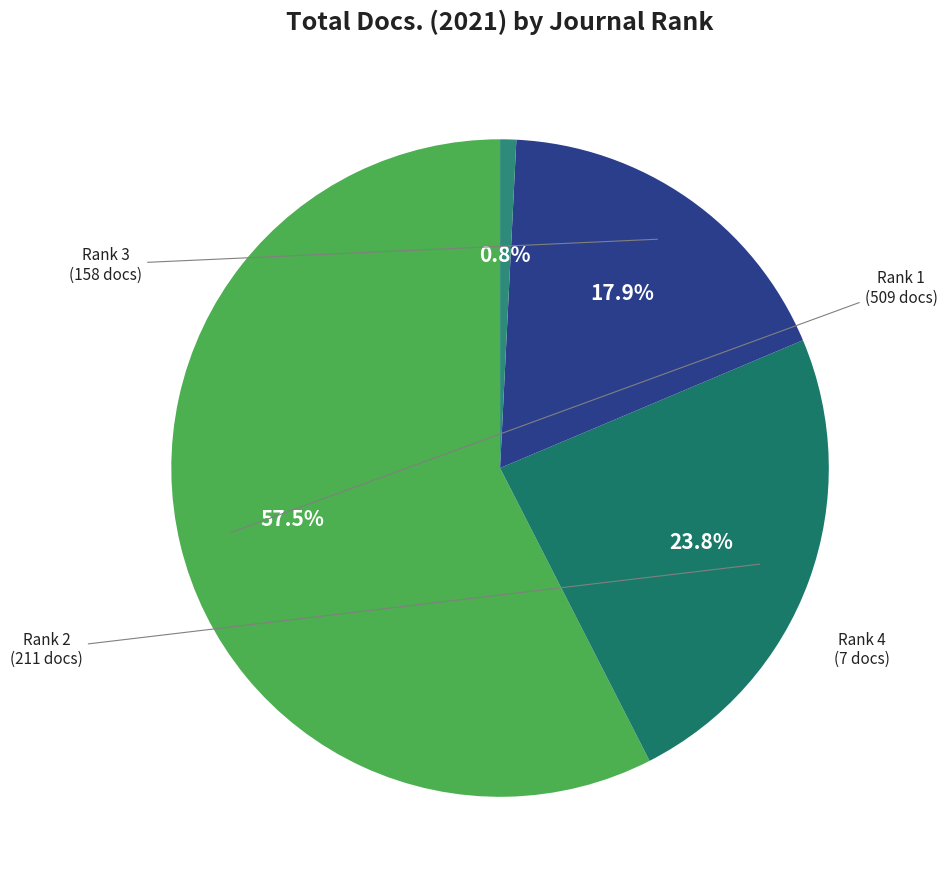

Count the number of slices in the pie.

4